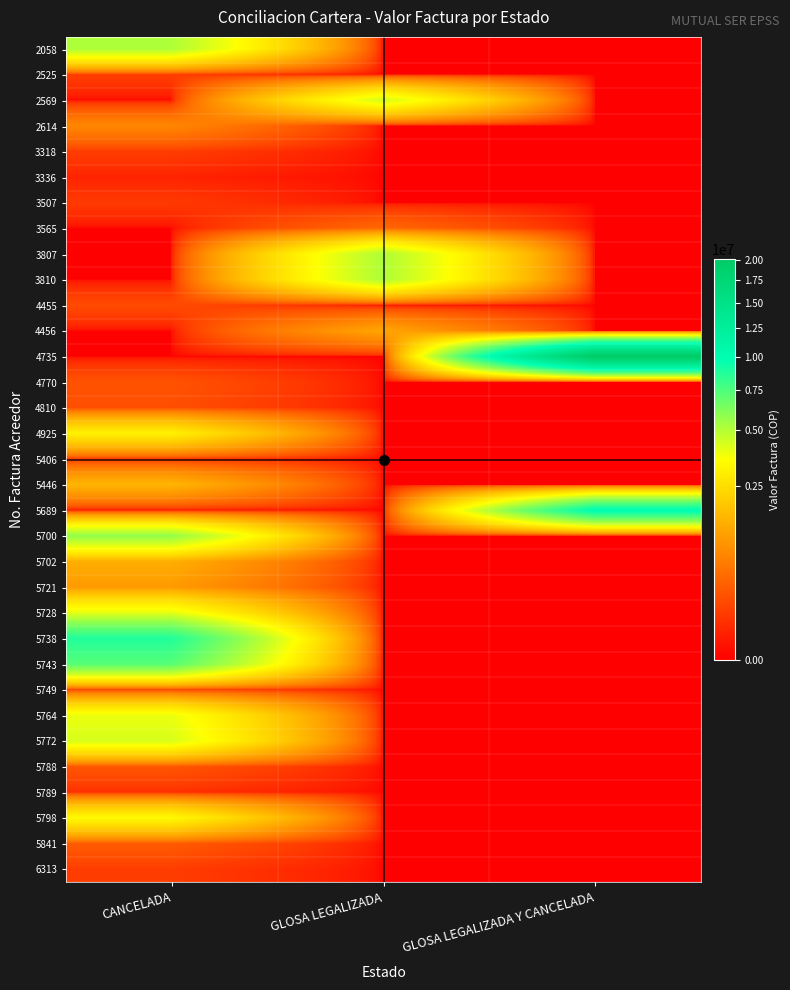

What is the total value across all series at GLOSA LEGALIZADA?

16198312